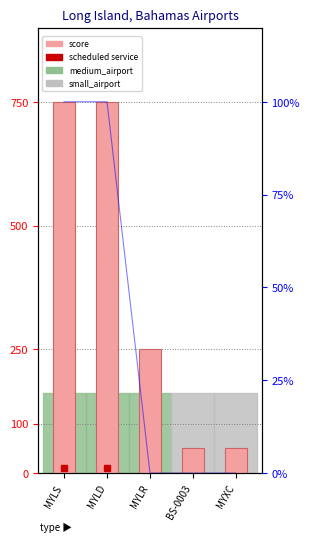

What is the label of the 5th bar from the left?

MYXC